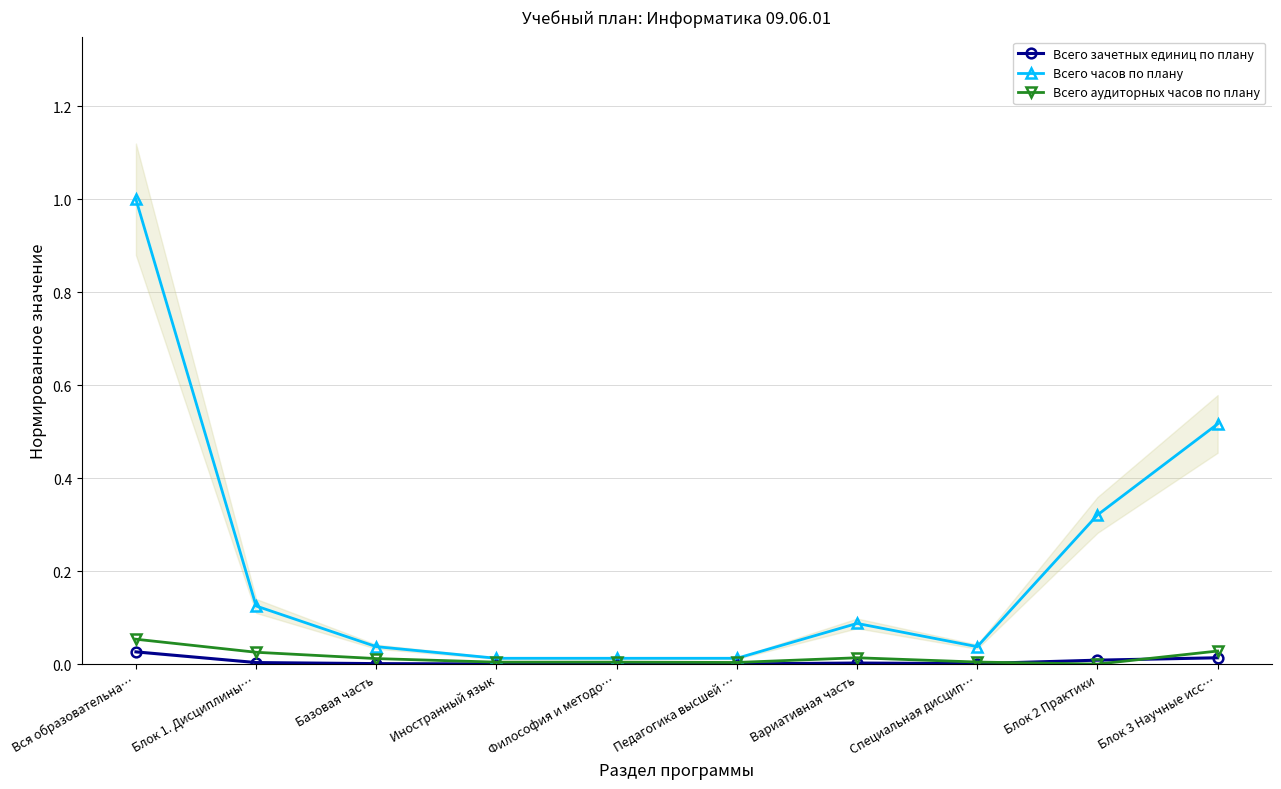

Reading left to right, what are all the values shown in this chart?

Всего зачетных единиц по плану: 0.0	0.0	0.0	0.0	0.0	0.0	0.0	0.0	0.0	0.0
Всего часов по плану: 1.0	0.1	0.0	0.0	0.0	0.0	0.1	0.0	0.3	0.5
Всего аудиторных часов по плану: 0.1	0.0	0.0	0.0	0.0	0.0	0.0	0.0	0.0	0.0